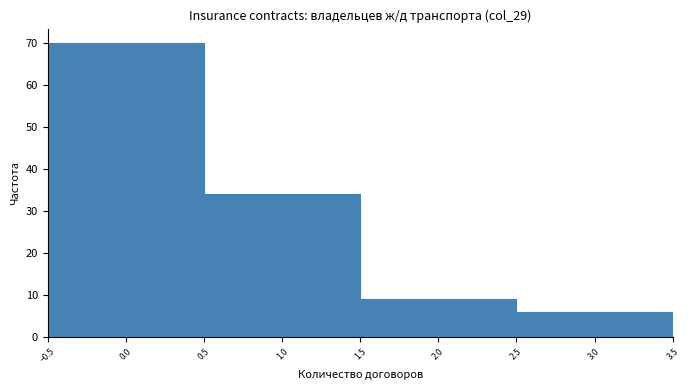

How tall is the bar that spans 0.5 to 1.5 on the x-axis? The values are not printed on the chart, so give them approximately, as read against the axis.

34